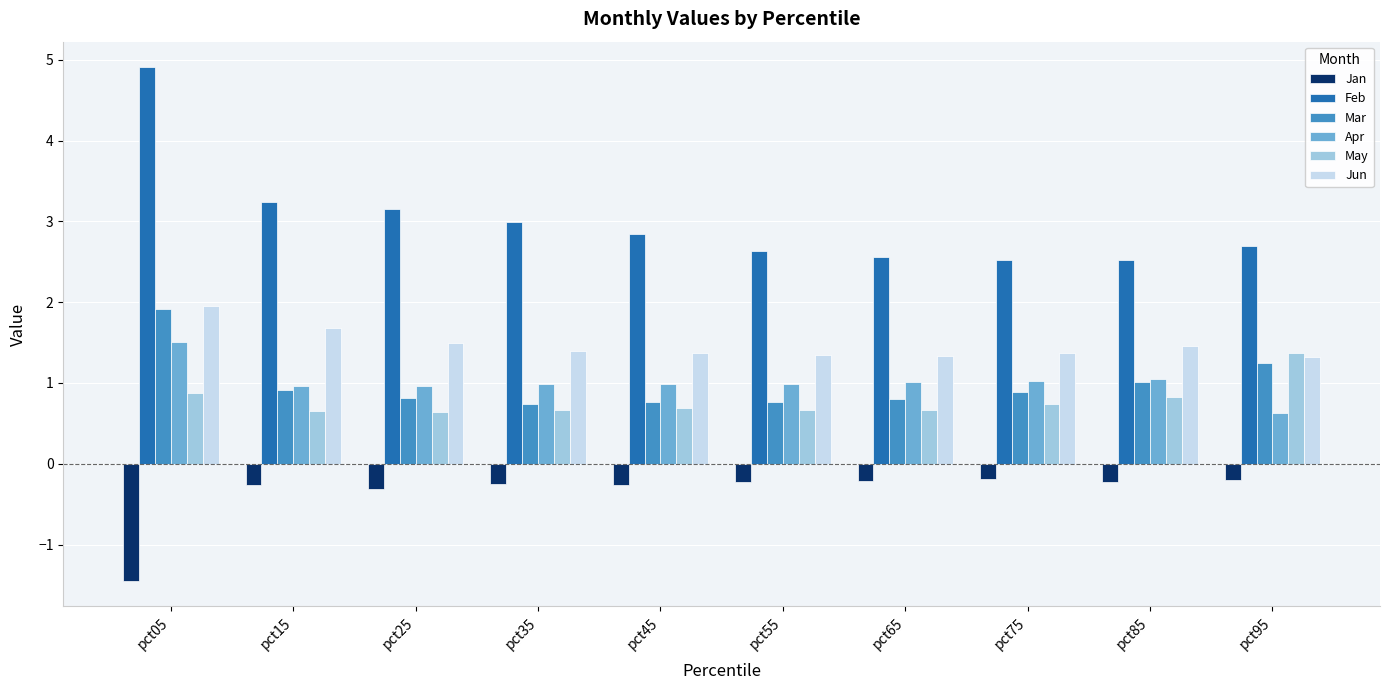

What is the minimum value shown in the chart?

-1.4